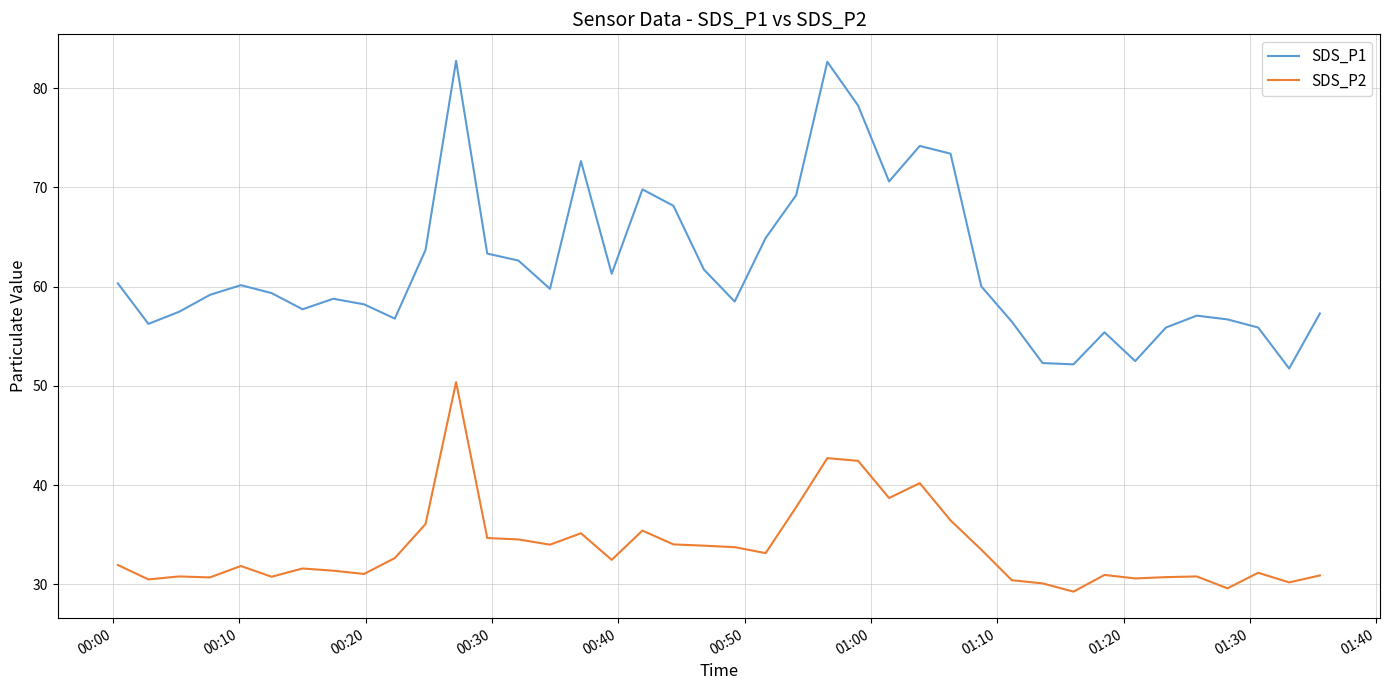

What is the average value of the SDS_P2 series?

33.7